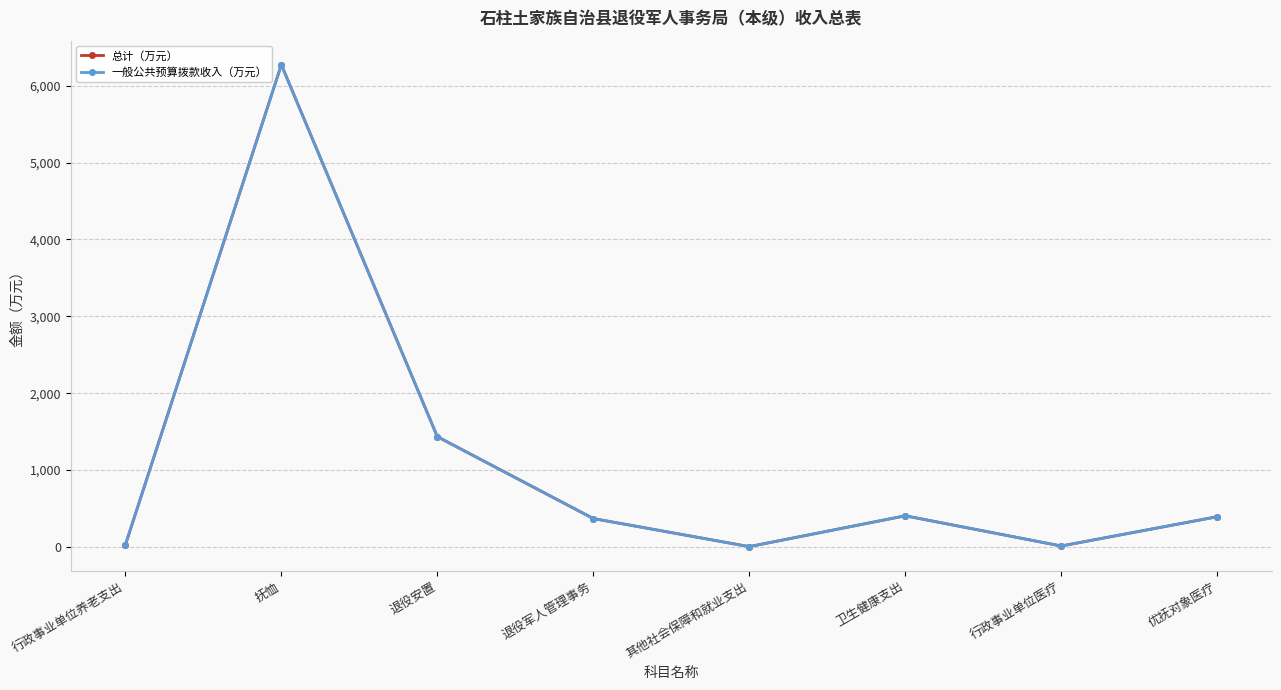

How many categories are shown in the chart?

8